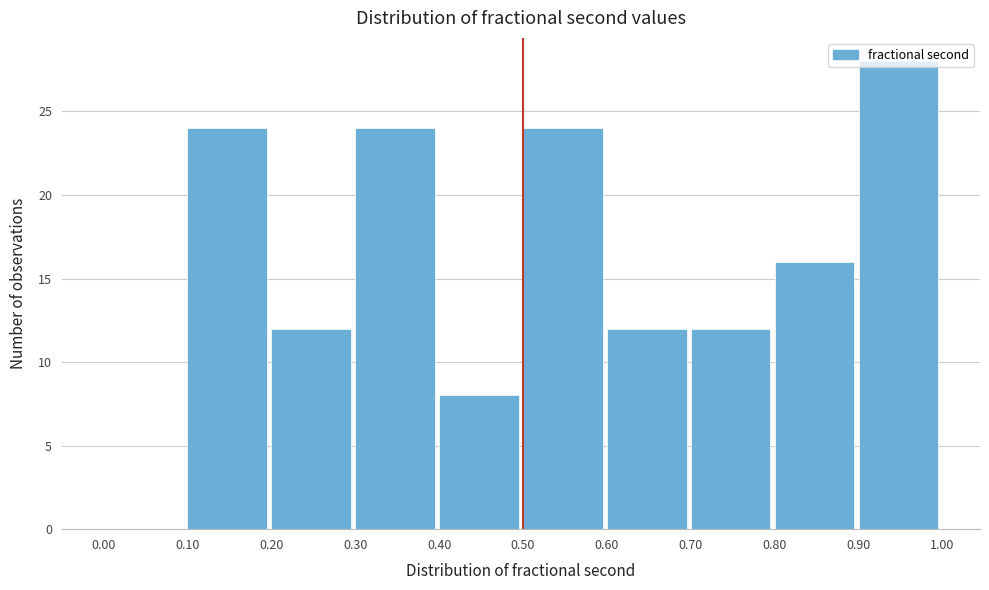

What is the height of the bar covering 0.70 to 0.80 on the x-axis? The values are not printed on the chart, so give them approximately, as read against the axis.

12